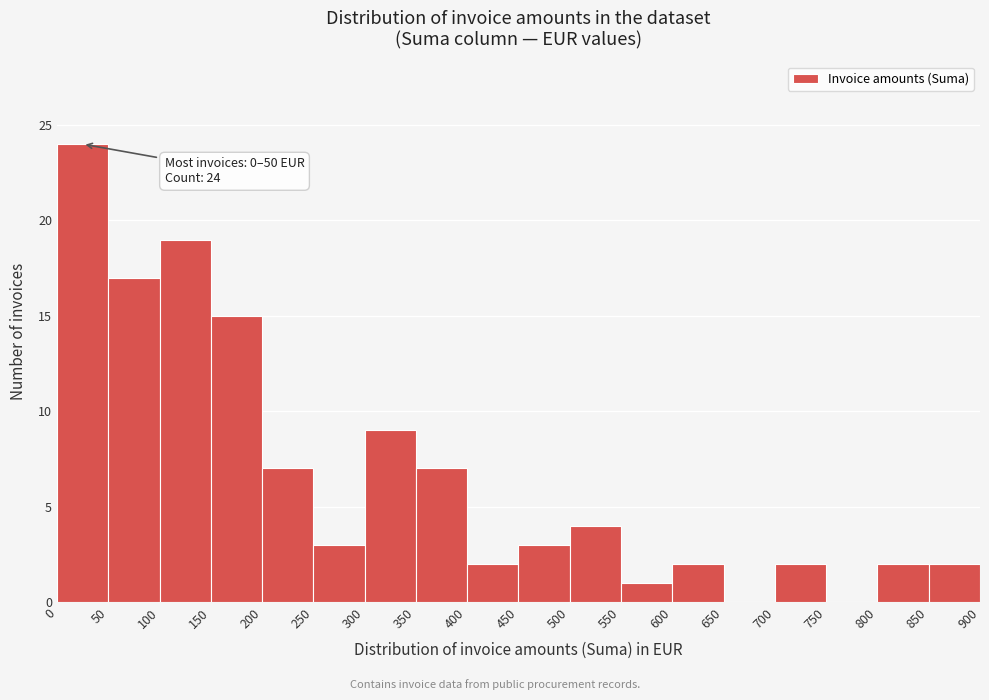

Which range on the x-axis has the tallest bar?

0 to 50